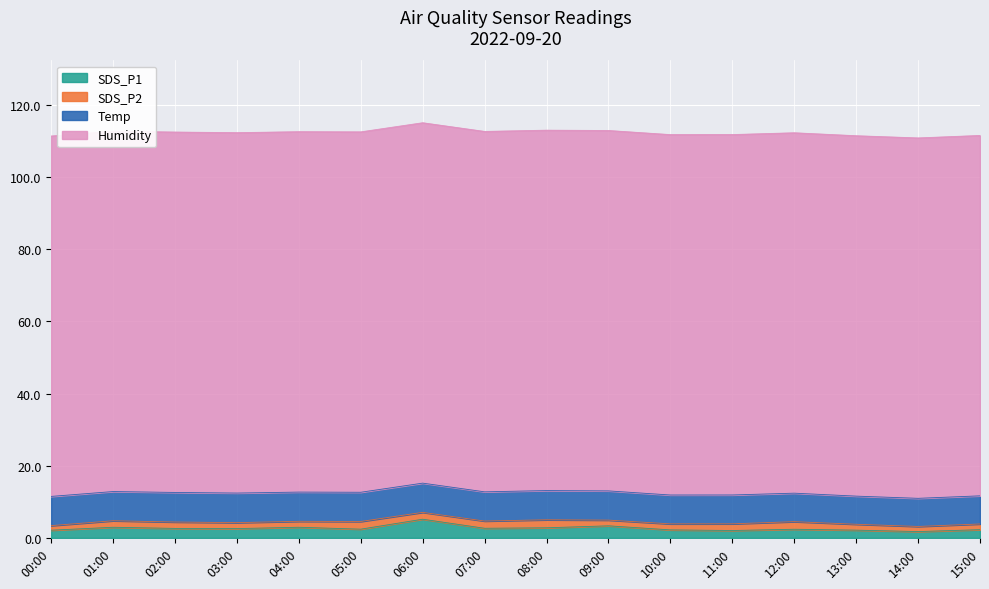

Rank the series by their maximum value, from lowest to highest.

SDS_P2, SDS_P1, Temp, Humidity